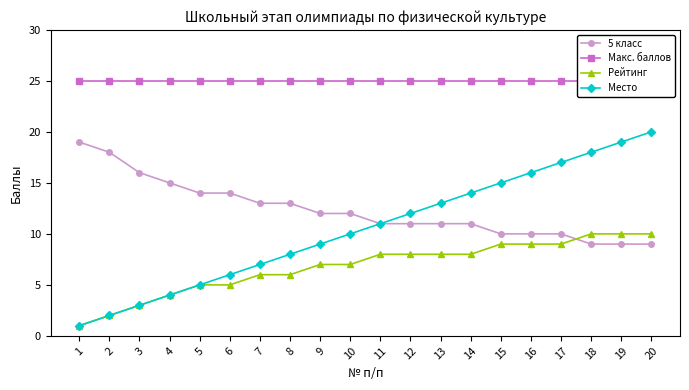

True or false: Место and 5 класс cross at least once.

False